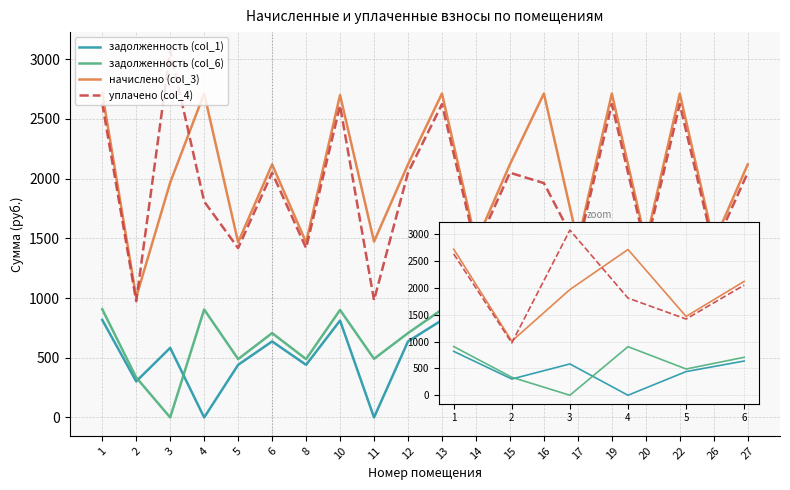

In задолженность (col_6), how many points are higher than both neighbors (excluding endpoints)?

7